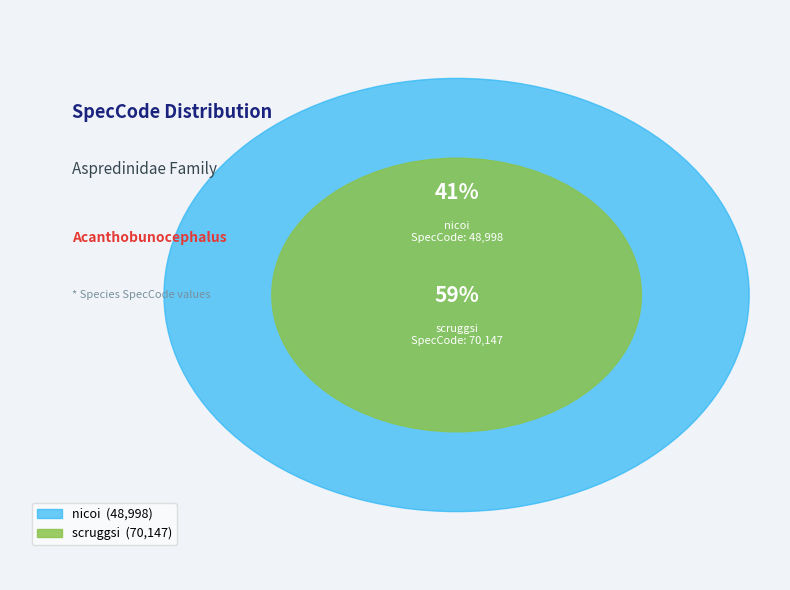

To the nearest percent, what is the difference between the scruggsi and nicoi slice percentages?

18%